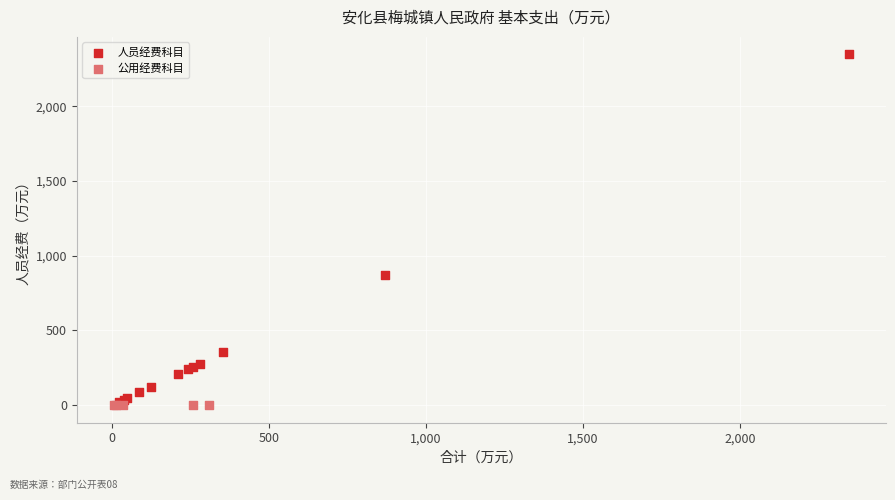

Which series contains the highest Y value?

人员经费科目